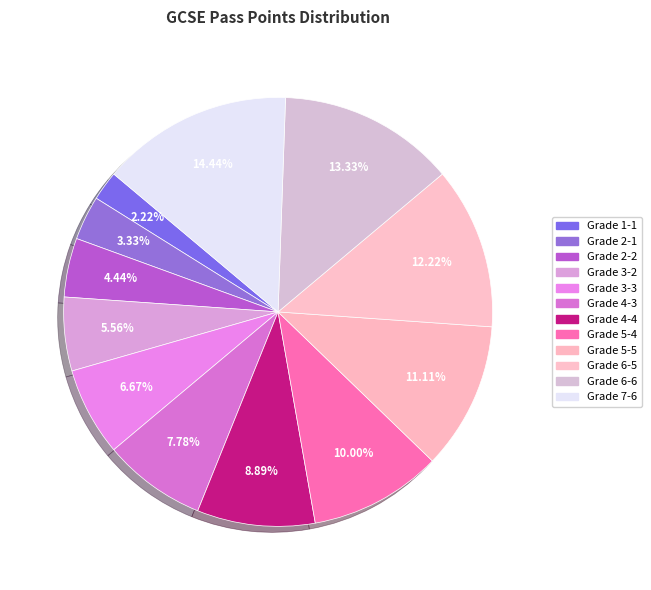

Count the number of slices in the pie.

12